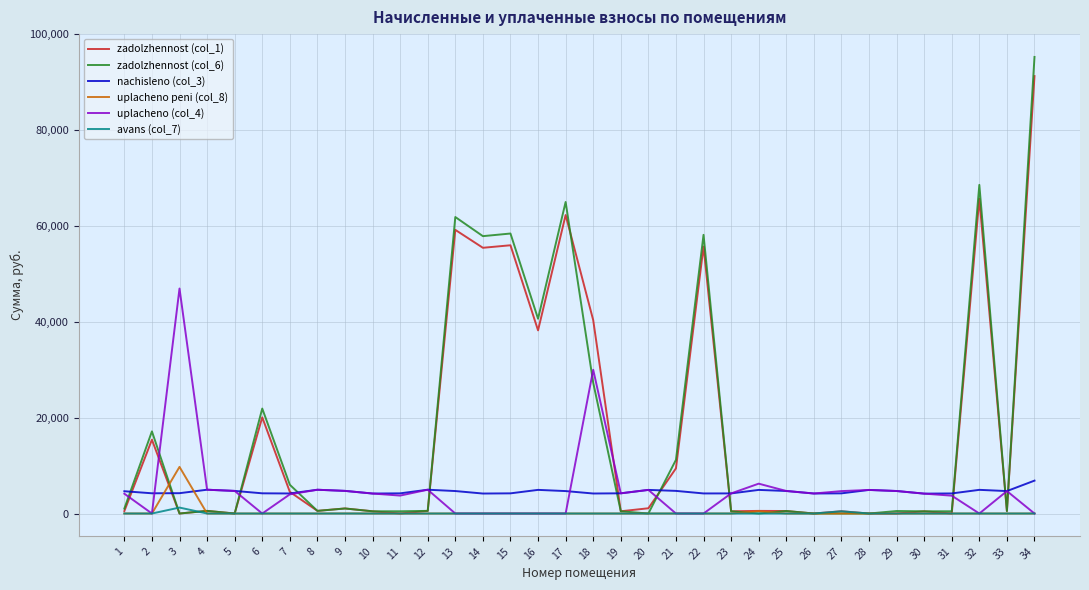

What is the total value across all series at 34?

193480.3